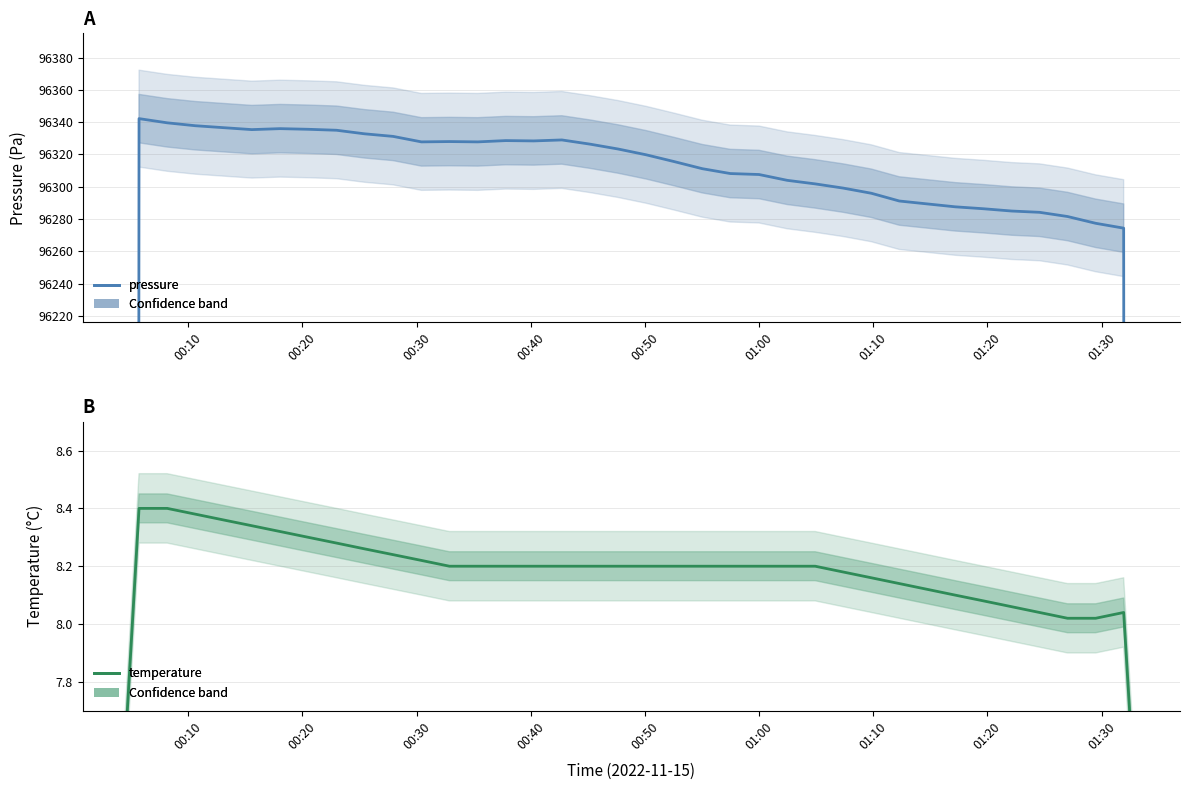

Which series has the widest spread of values?

pressure